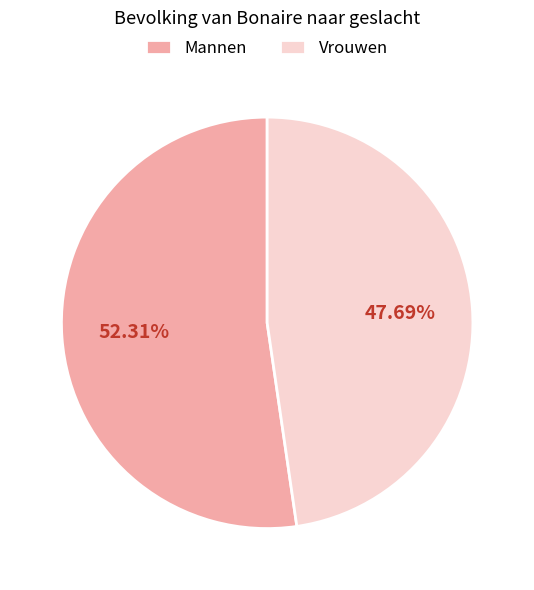

Rank the categories by value from highest to lowest.

Mannen, Vrouwen